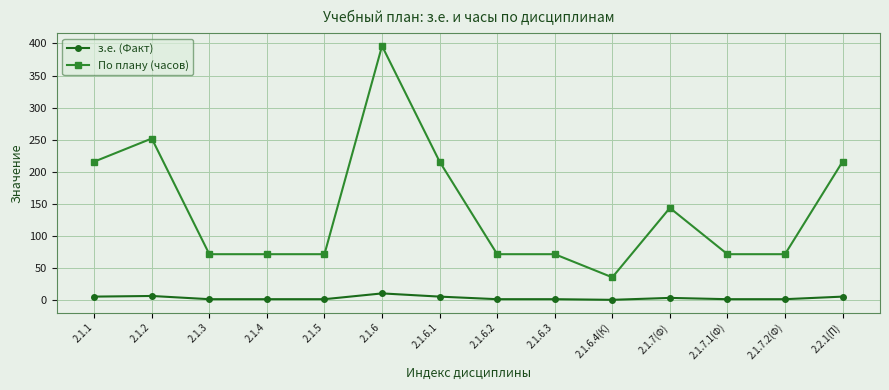

Which series has the largest total across all categories?

По плану (часов)